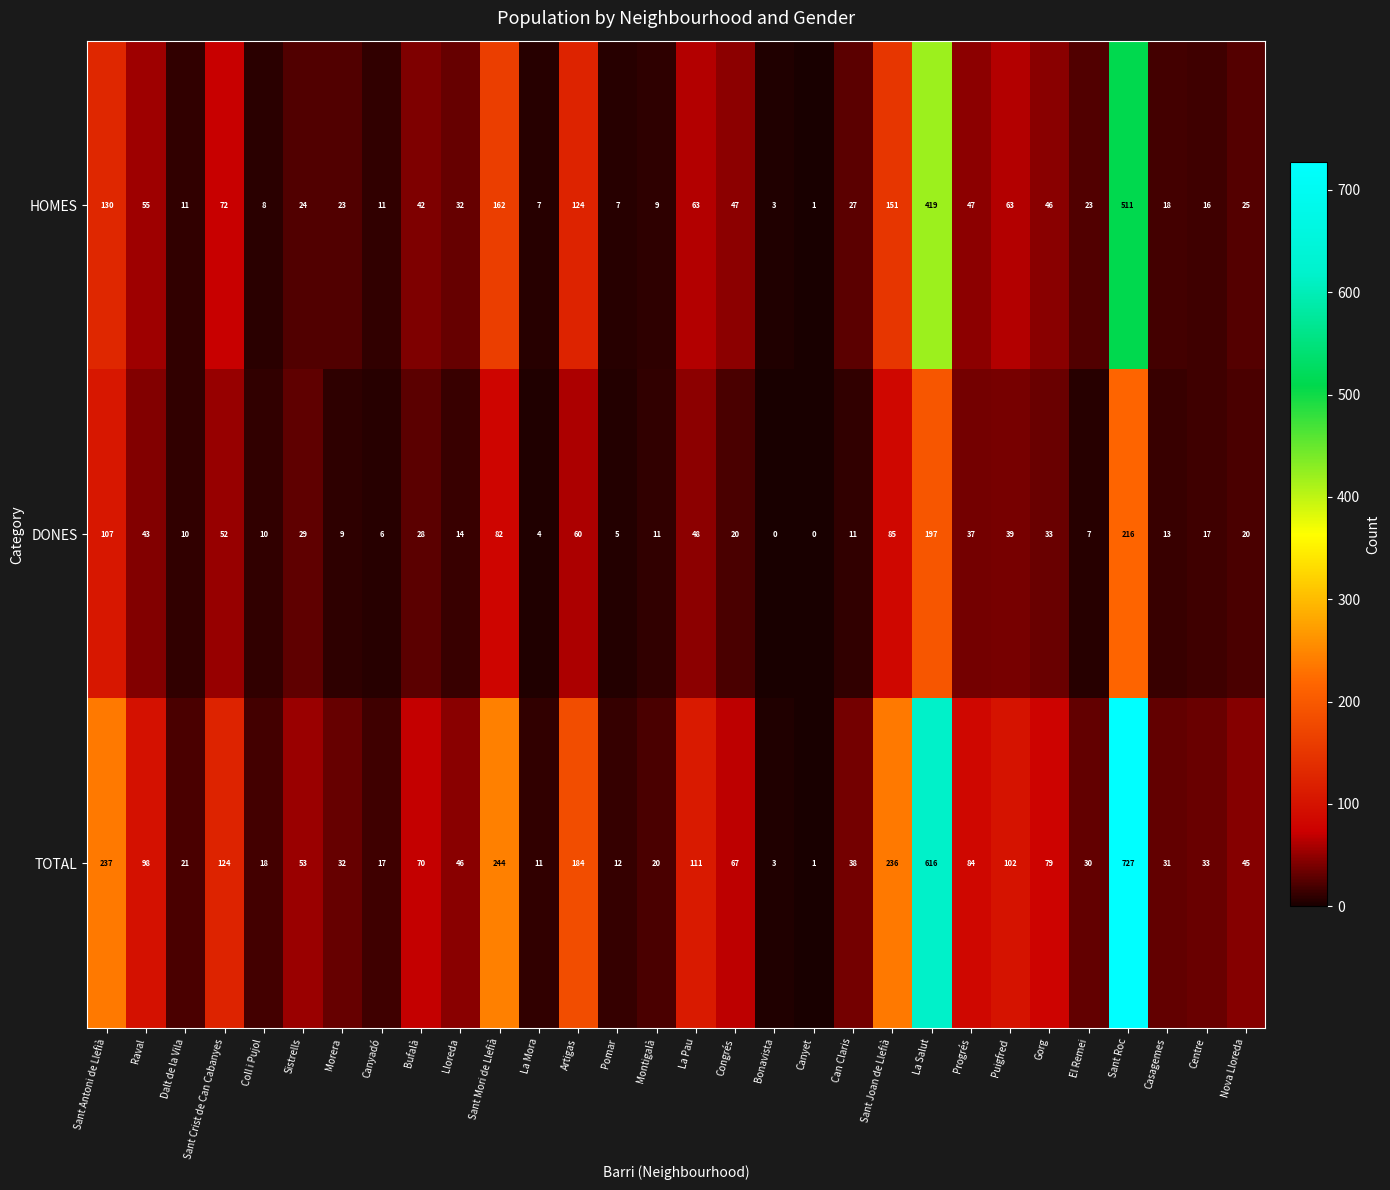

The TOTAL series shows 166 at Sant Crist de Can Cabanyes. True or false?

False